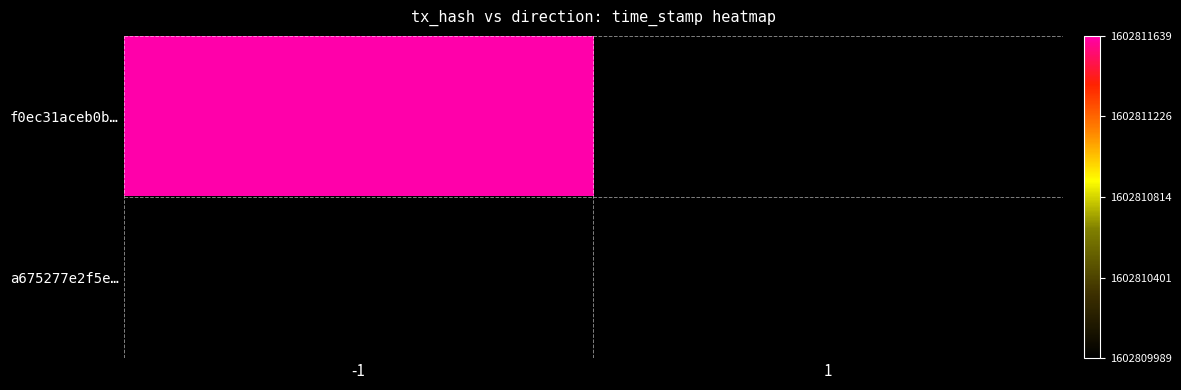

True or false: a675277e2f5e… has a value of 1602809989.0 at 1.

True